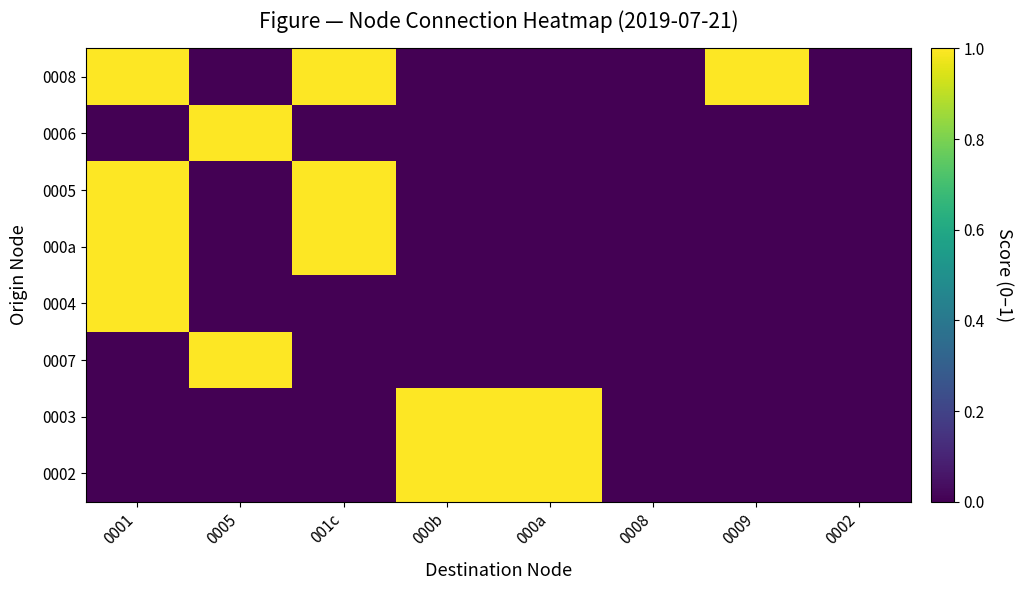

Reading left to right, list all the values displayed in this chart.

0008: 0001=1	0005=0	001c=1	000b=0	000a=0	0008=0	0009=1	0002=0
0006: 0001=0	0005=1	001c=0	000b=0	000a=0	0008=0	0009=0	0002=0
0005: 0001=1	0005=0	001c=1	000b=0	000a=0	0008=0	0009=0	0002=0
000a: 0001=1	0005=0	001c=1	000b=0	000a=0	0008=0	0009=0	0002=0
0004: 0001=1	0005=0	001c=0	000b=0	000a=0	0008=0	0009=0	0002=0
0007: 0001=0	0005=1	001c=0	000b=0	000a=0	0008=0	0009=0	0002=0
0003: 0001=0	0005=0	001c=0	000b=1	000a=1	0008=0	0009=0	0002=0
0002: 0001=0	0005=0	001c=0	000b=1	000a=1	0008=0	0009=0	0002=0